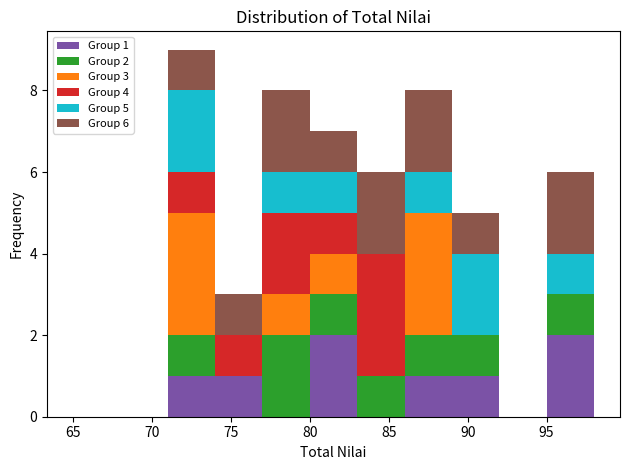

Which range on the x-axis has the tallest stacked bar (by total height)?

71 to 74